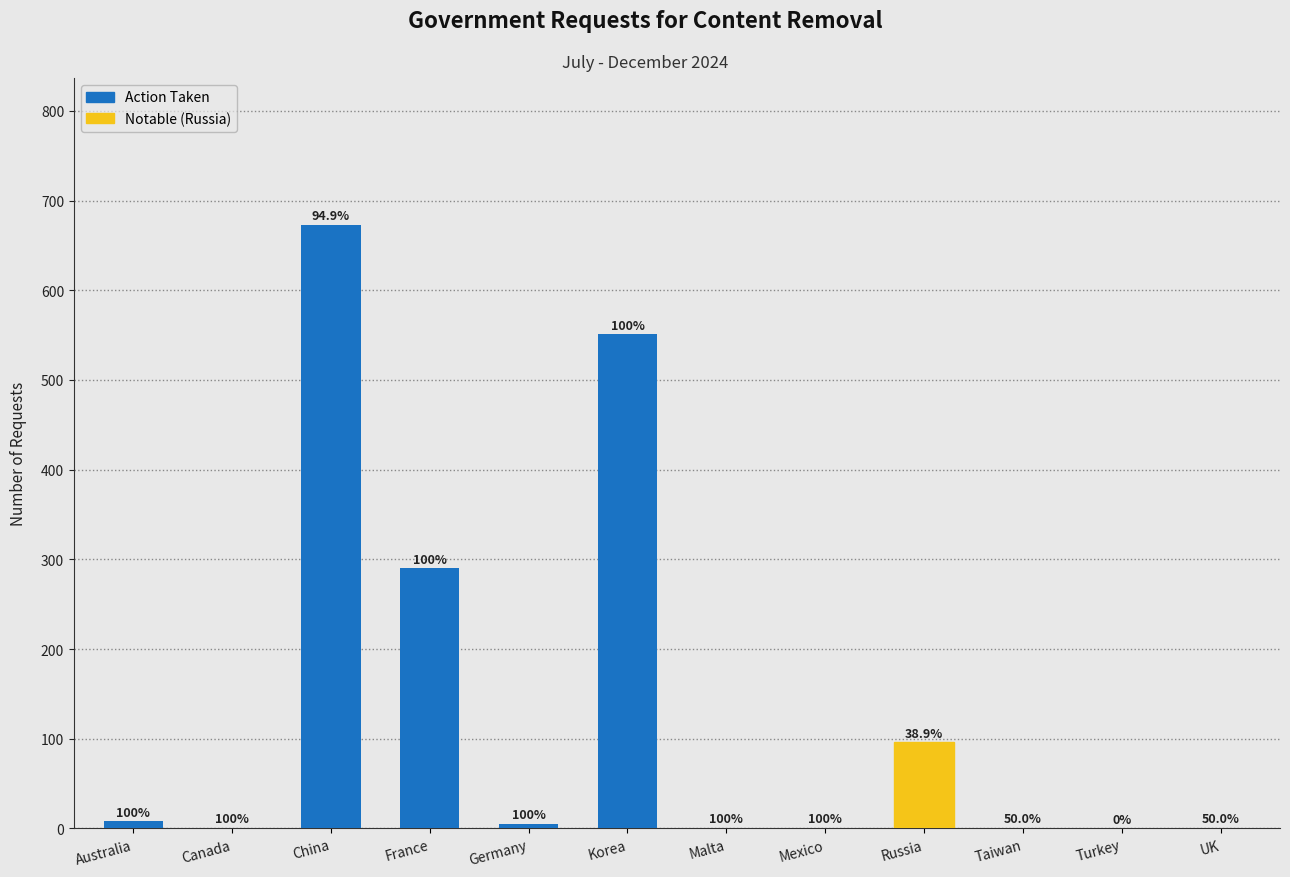

What is the average value?

136